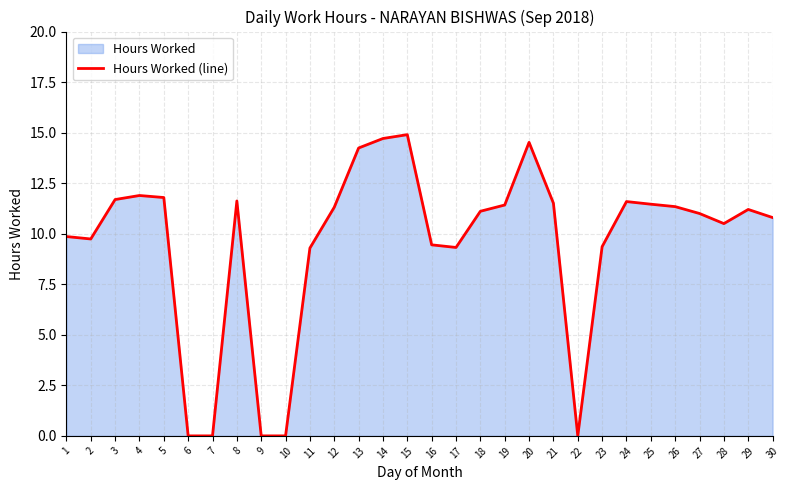

Is it true that the value at 5 is 11.8?

True